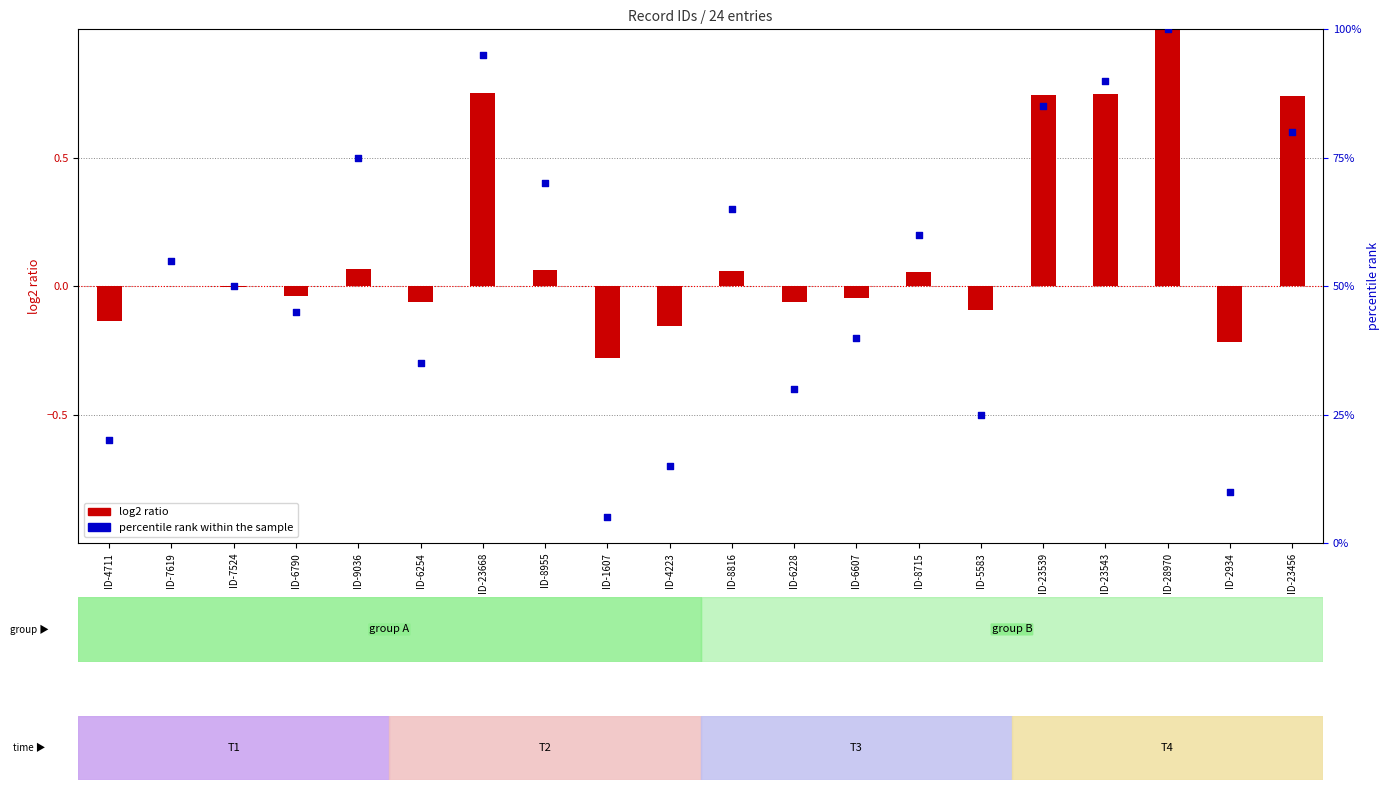

Which series has the largest total across all categories?

percentile rank within the sample